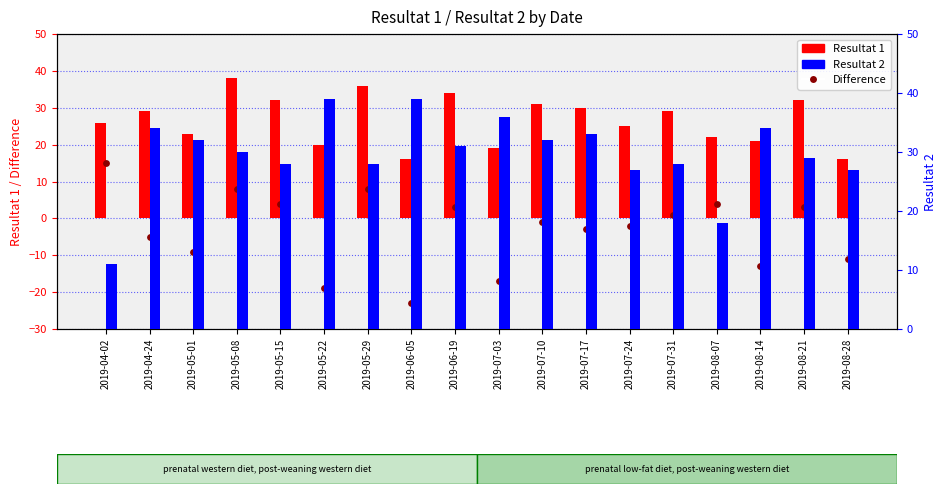

At how many categories does at least one series exceed -2?

18